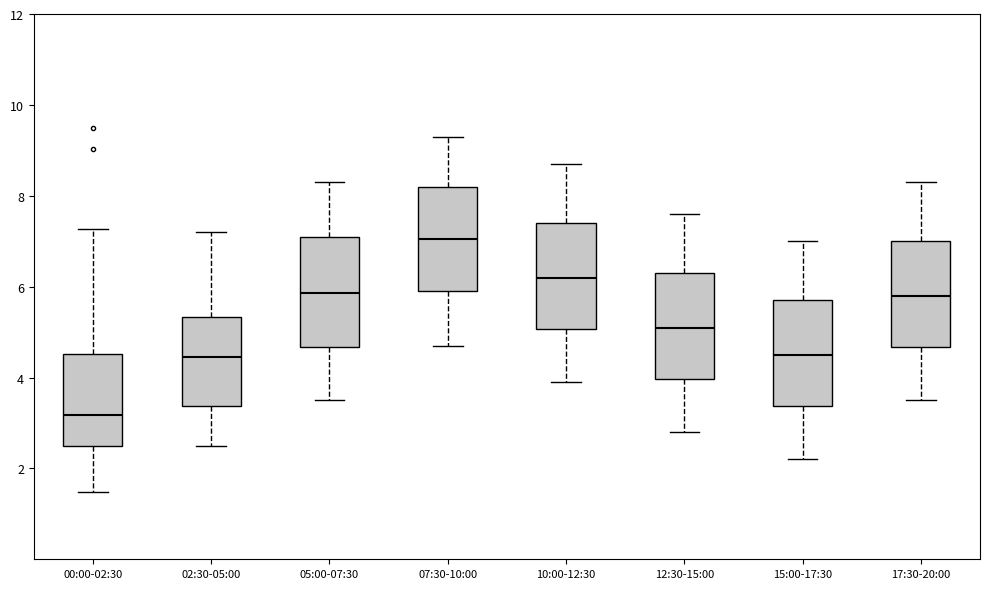

Where is the upper edge of the box for 02:30-05:00 on the y-axis? The values are not printed on the chart, so give them approximately, as read against the axis.

5.4